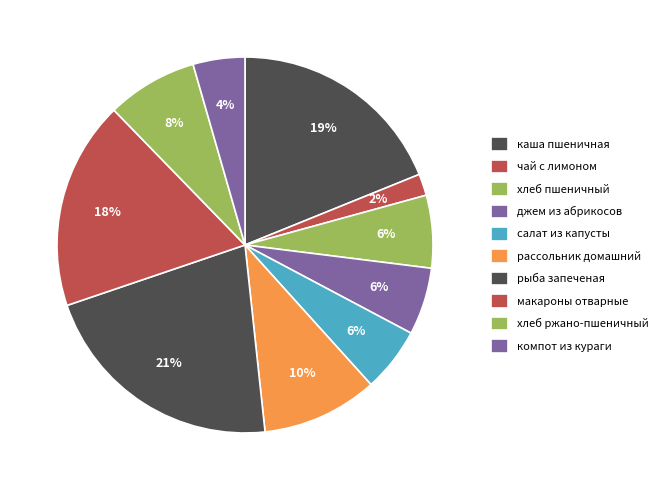

How many segments does this pie chart have?

10